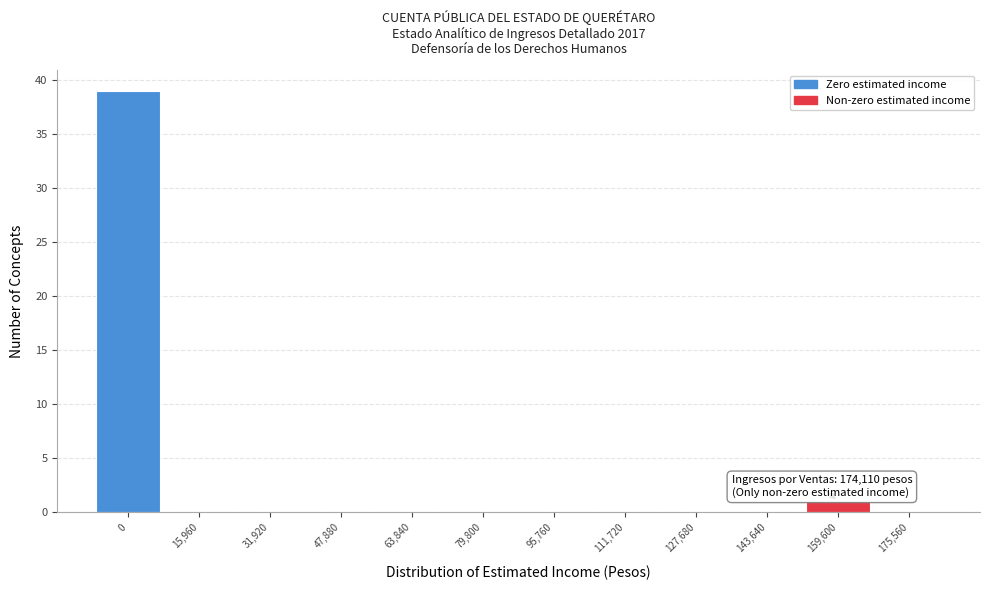

Reading right to left, transcribe all the data shown in this chart.

175,560=0	159,600=1	143,640=0	127,680=0	111,720=0	95,760=0	79,800=0	63,840=0	47,880=0	31,920=0	15,960=0	0=39